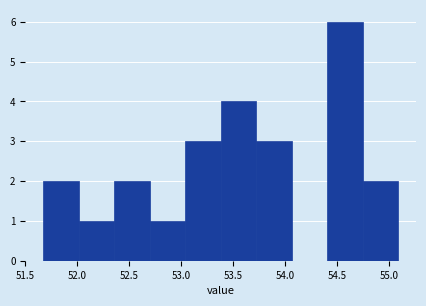

How tall is the bar that spans 52.35 to 52.70 on the x-axis? Neither the bar edges nor the heights are printed on the chart, so give them approximately, as read against the axes.

2